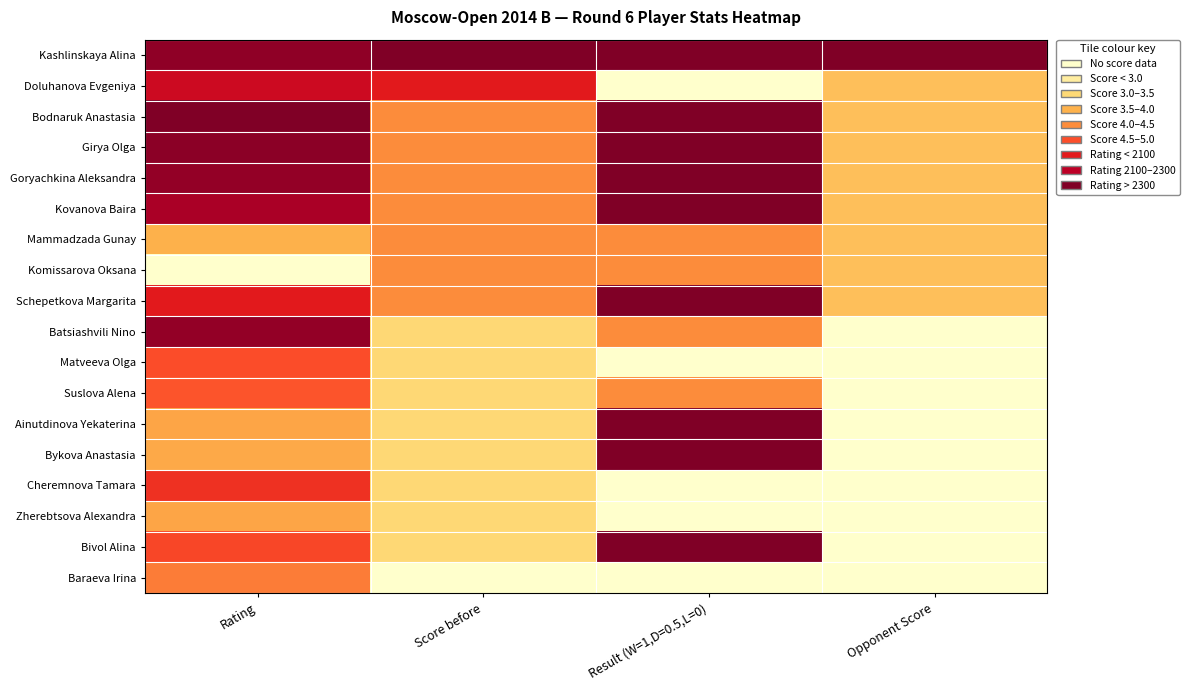

Between Rating and Score before, which series saw the biggest shift?

Batsiashvili Nino